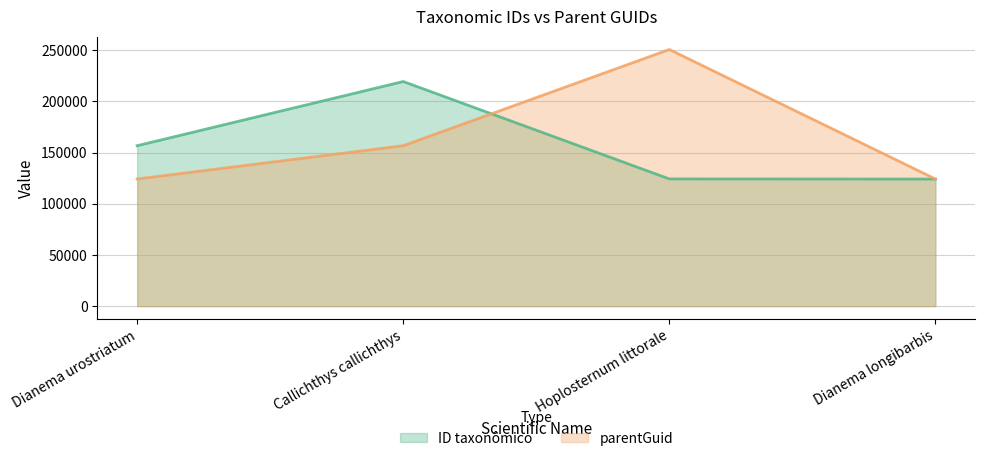

What is the smallest value displayed?

124107